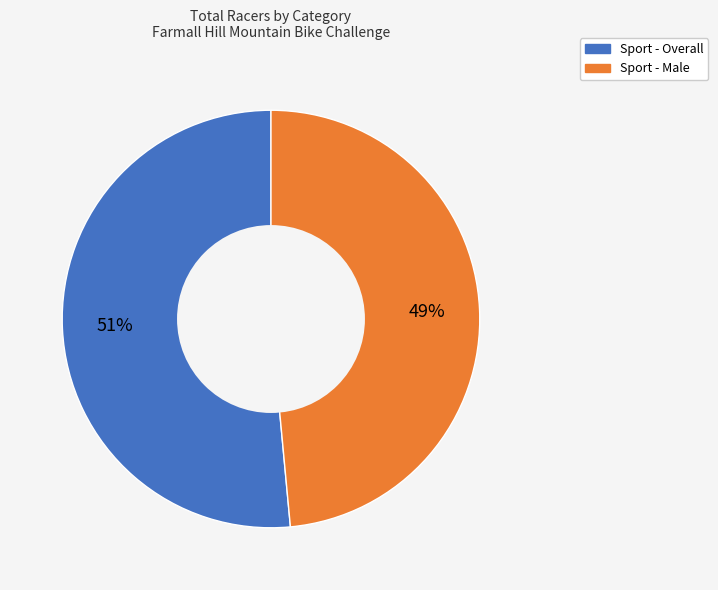

Which category has the biggest portion of the pie?

Sport - Overall